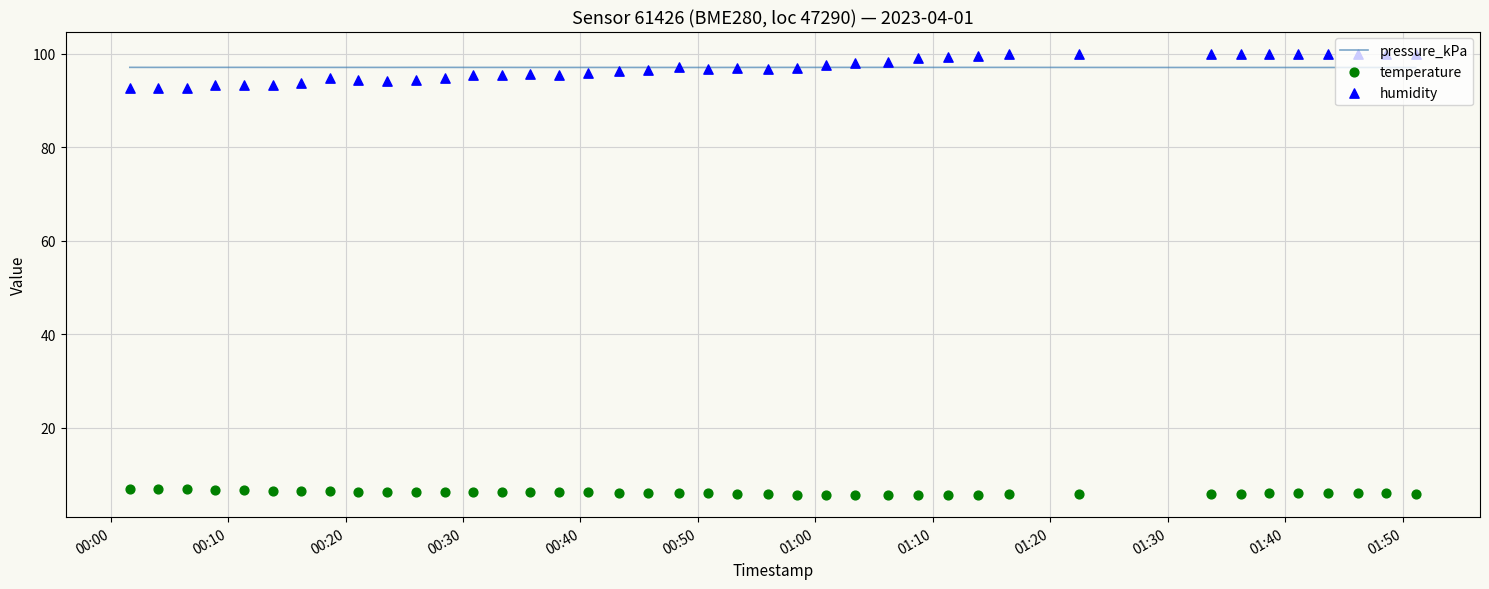

Which series contains the lowest Y value?

temperature